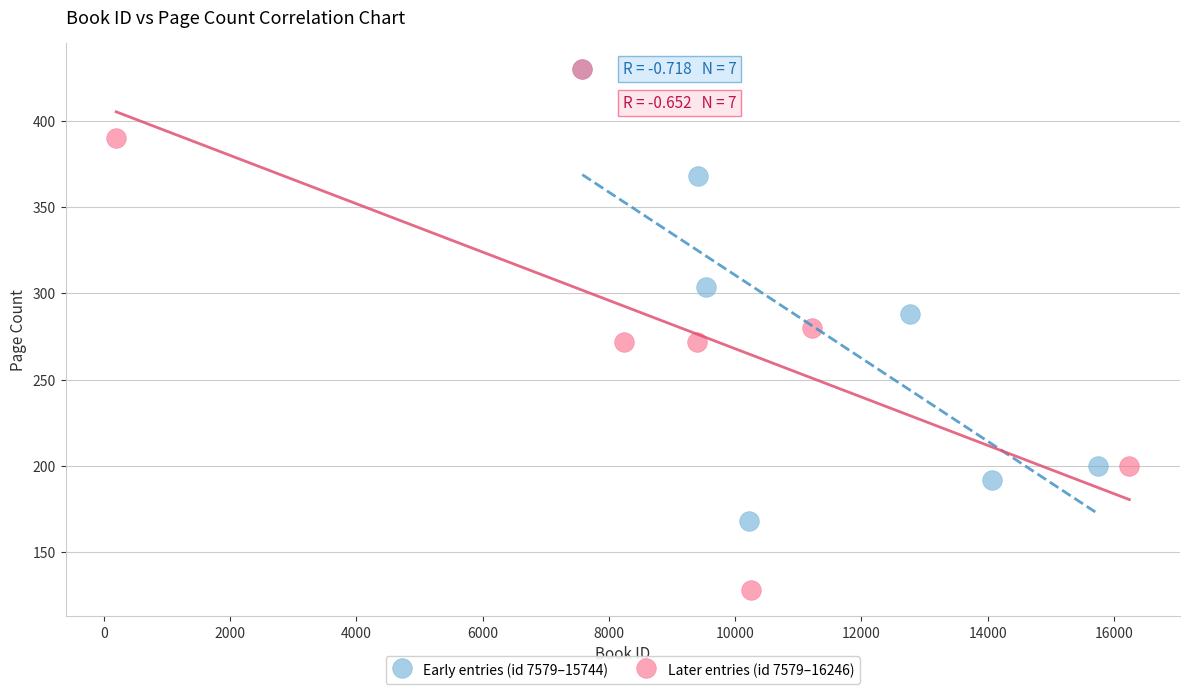

Which series reaches the minimum Y coordinate?

Later entries (id 7579–16246)